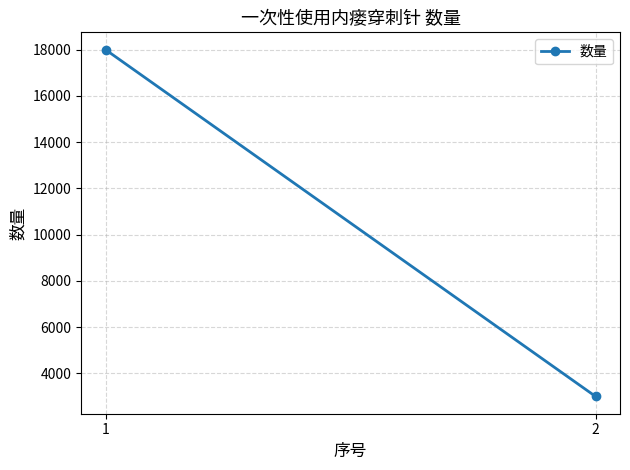

What is the minimum value shown in the chart?

3000